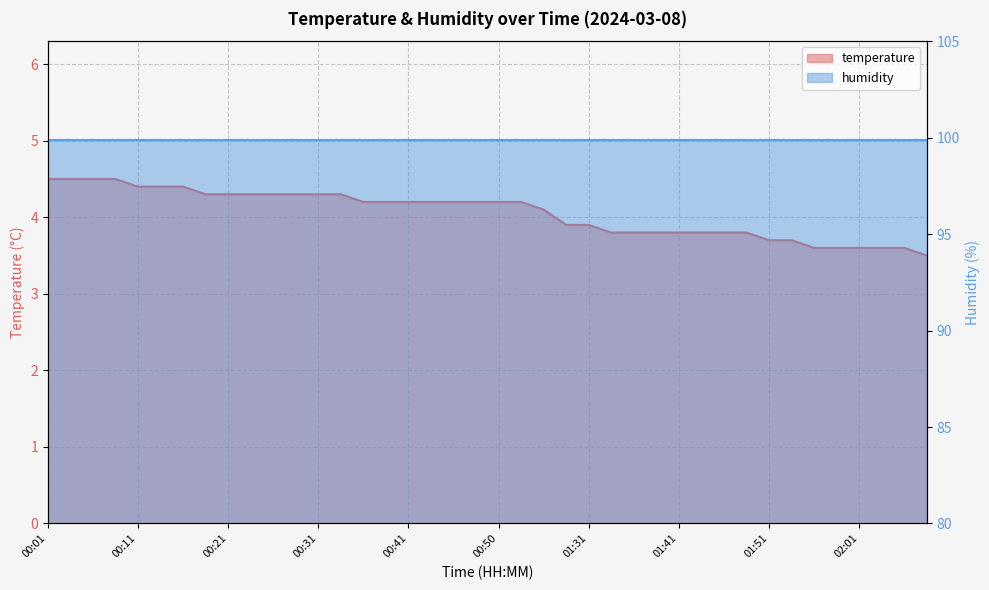

What is the approximate value at 00:23?

4.3